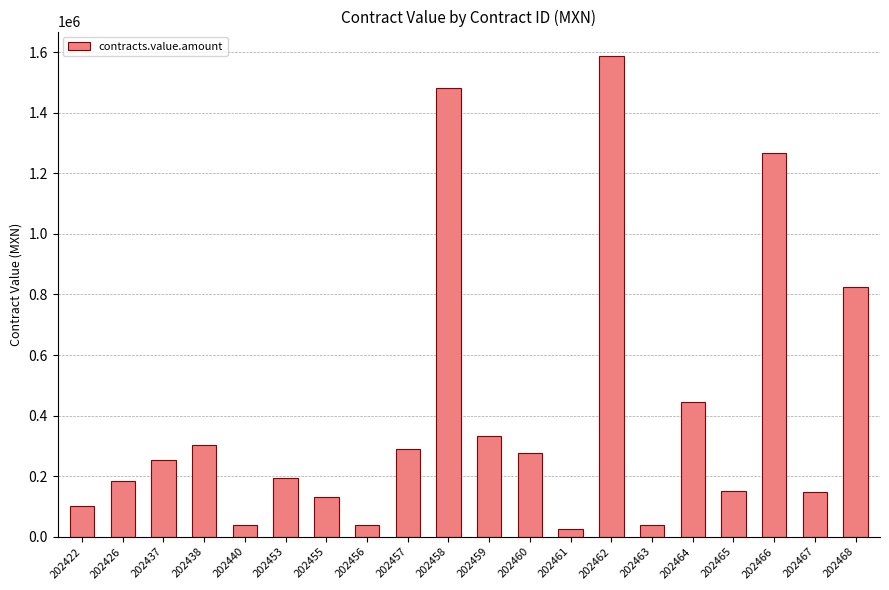

What is the difference between the second highest and second lowest values?

1444205.0